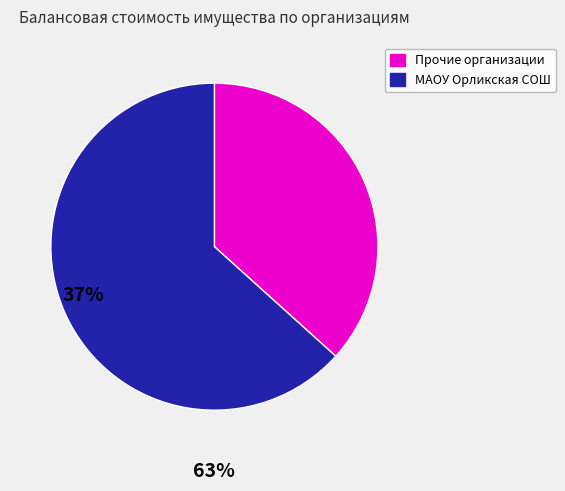

Is there a majority slice in this chart?

Yes